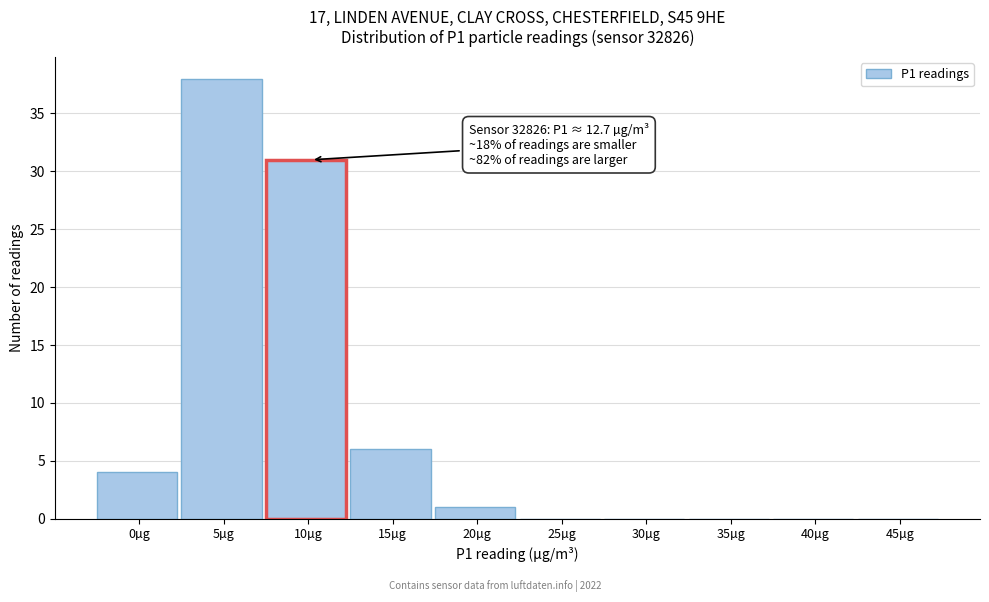

Reading right to left, transcribe all the data shown in this chart.

45µg=0	40µg=0	35µg=0	30µg=0	25µg=0	20µg=1	15µg=6	10µg=31	5µg=38	0µg=4